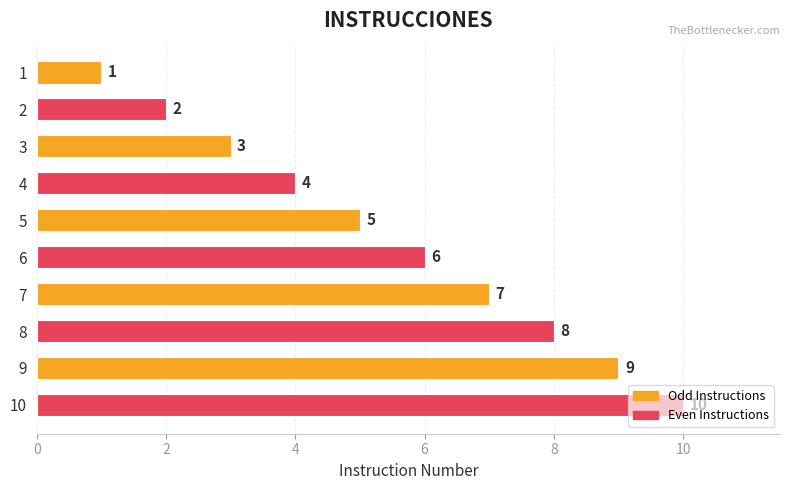

What is the change in value from 9 to 10?

+1